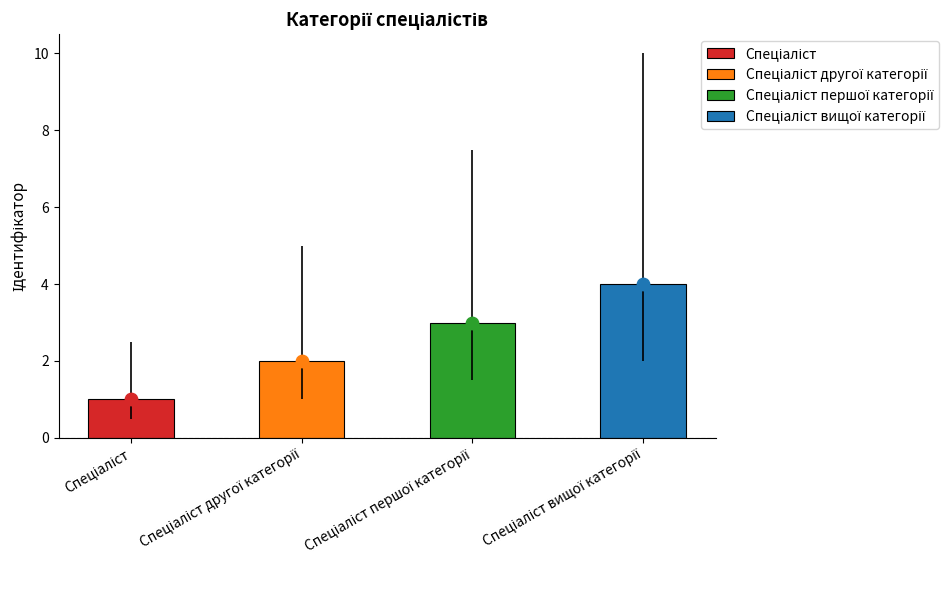

What is the ratio of the value at Спеціаліст вищої категорії to the value at Спеціаліст другої категорії?

2.0